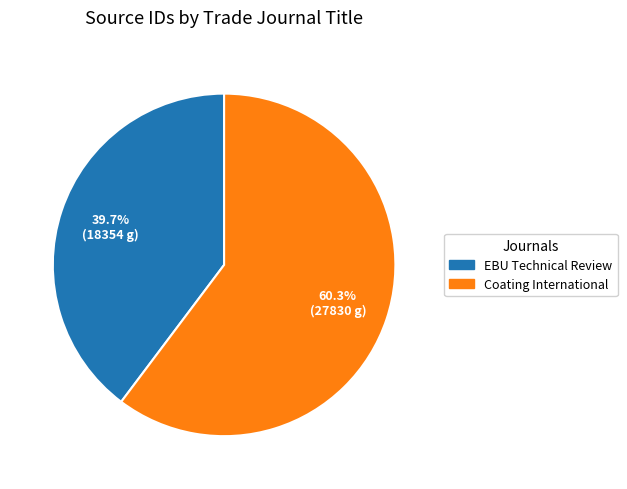

What is the majority slice?

Coating International